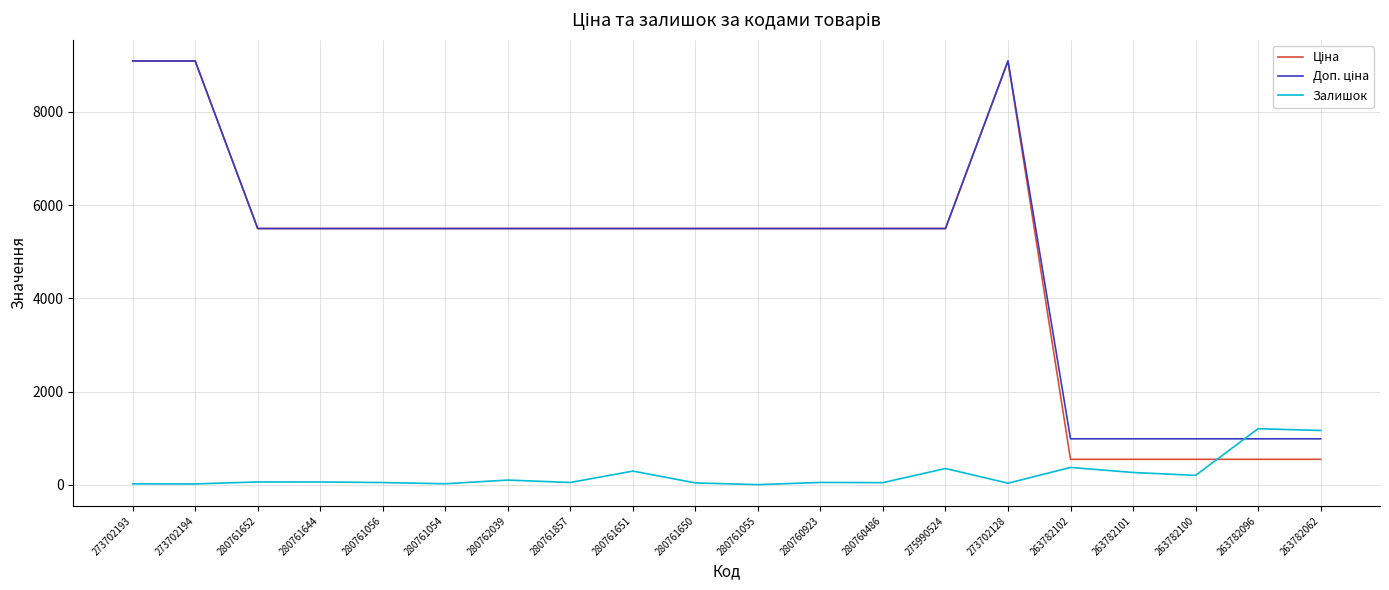

The Залишок series shows 50.0 at 280760923. True or false?

True